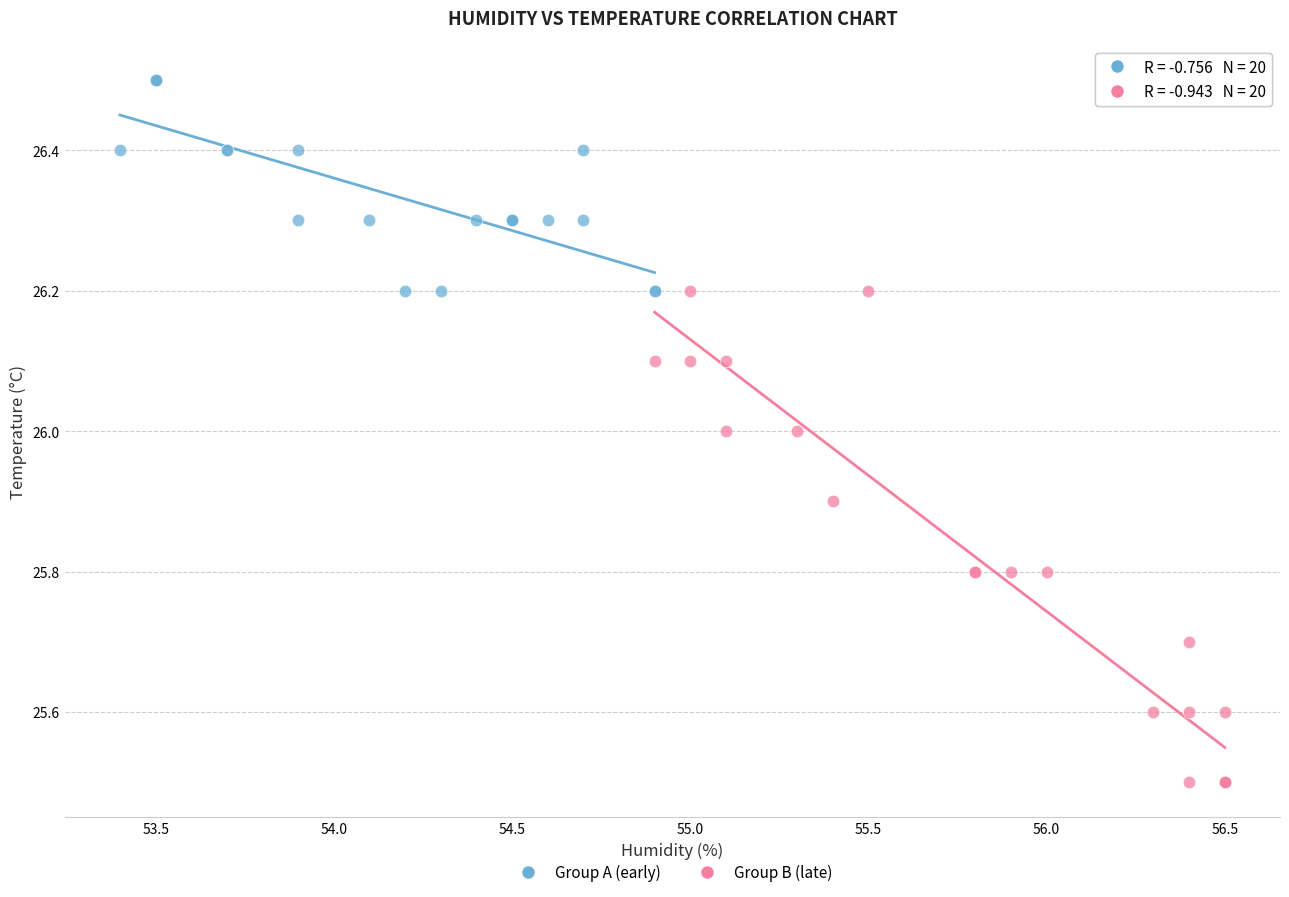

Which series reaches the maximum Y coordinate?

Group A (early)